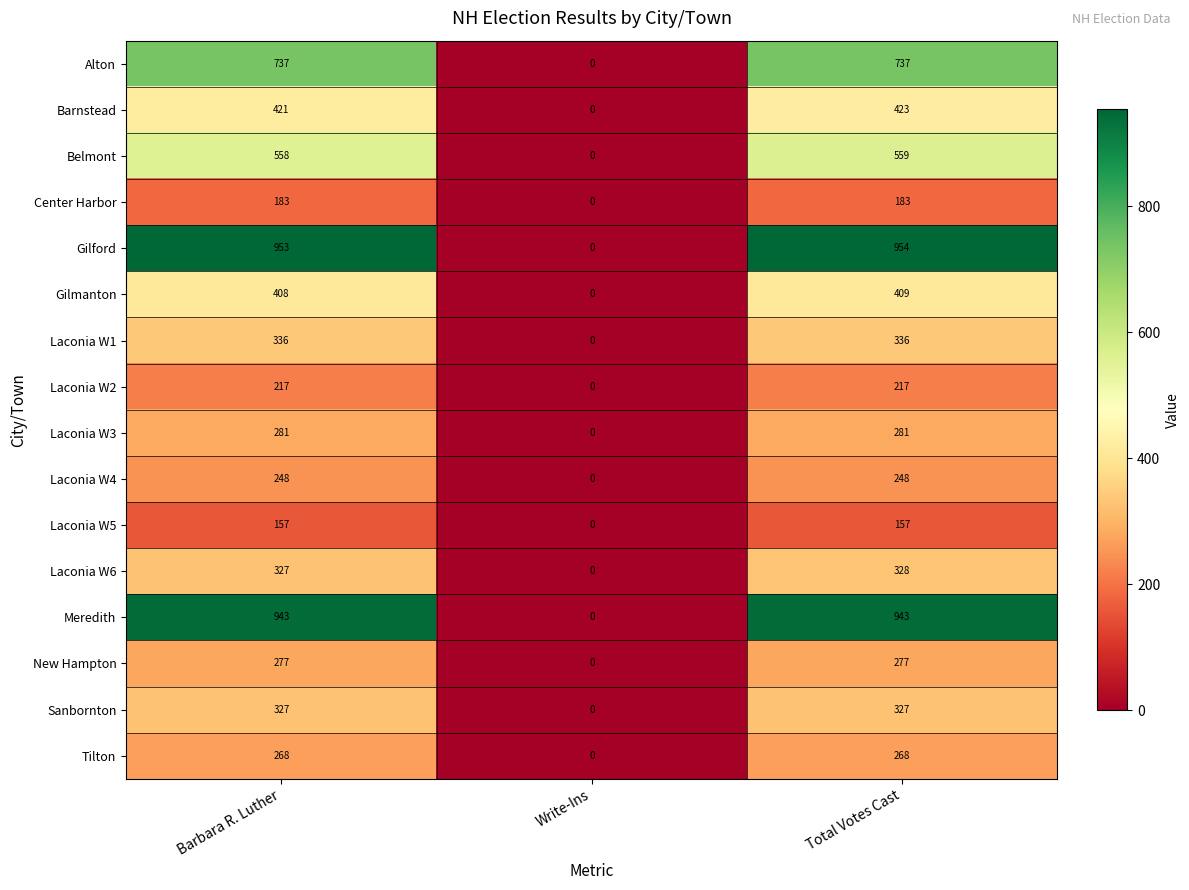

What is the highest value of the Laconia W2 series?

217